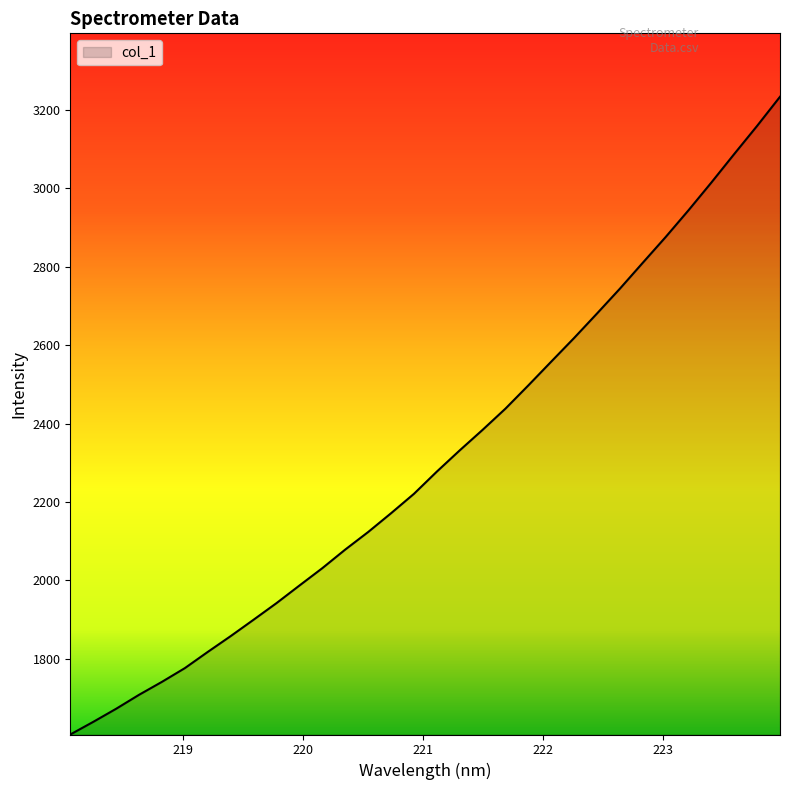

What is the difference between the maximum and minimum values?

1625.7